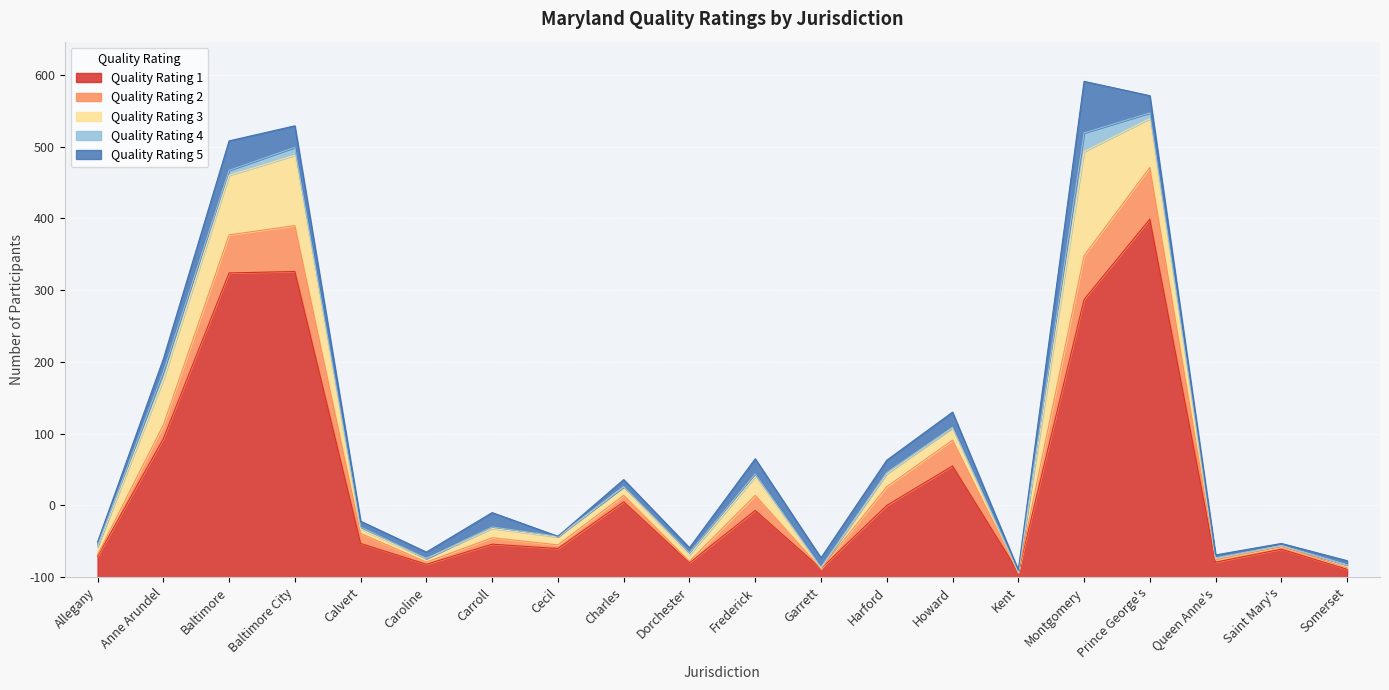

Which series has the largest total across all categories?

Quality Rating 1